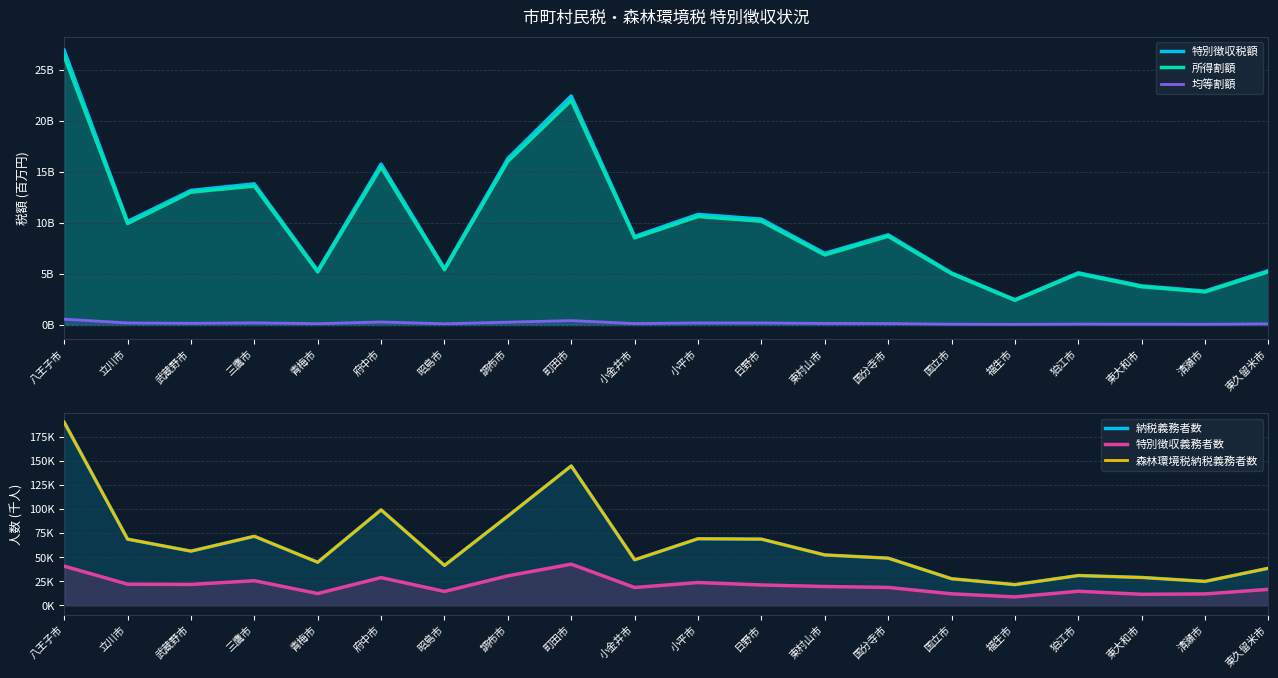

How many values in the 納税義務者数 series exceed 52?

10